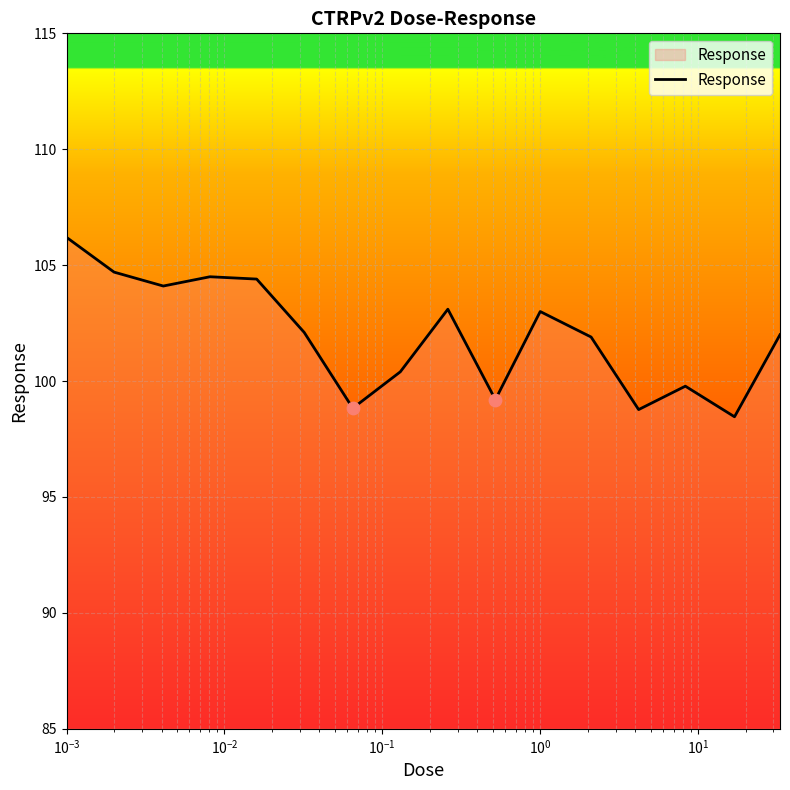

What is the difference between the maximum and minimum values?

7.7